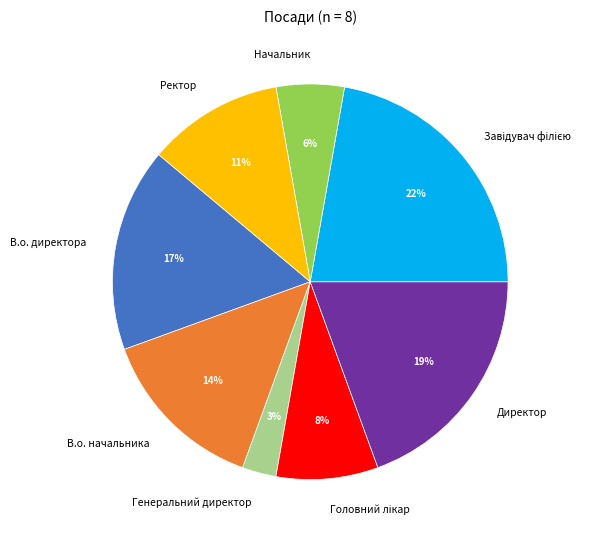

To the nearest percent, what portion does В.о. начальника represent?

14%